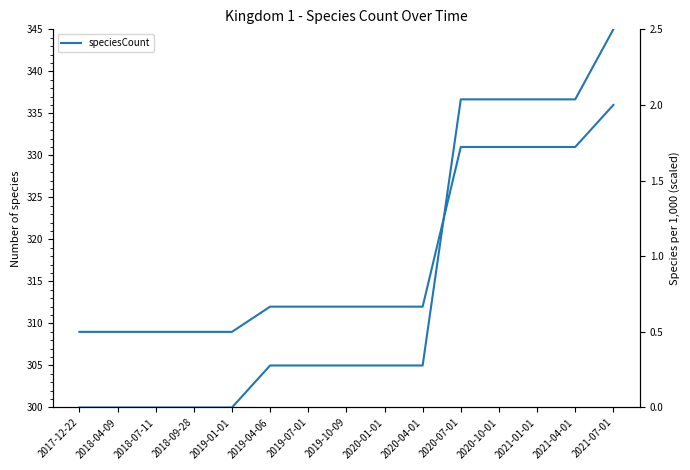

True or false: speciesCount has a value of 456.1 at 2017-12-22.

False